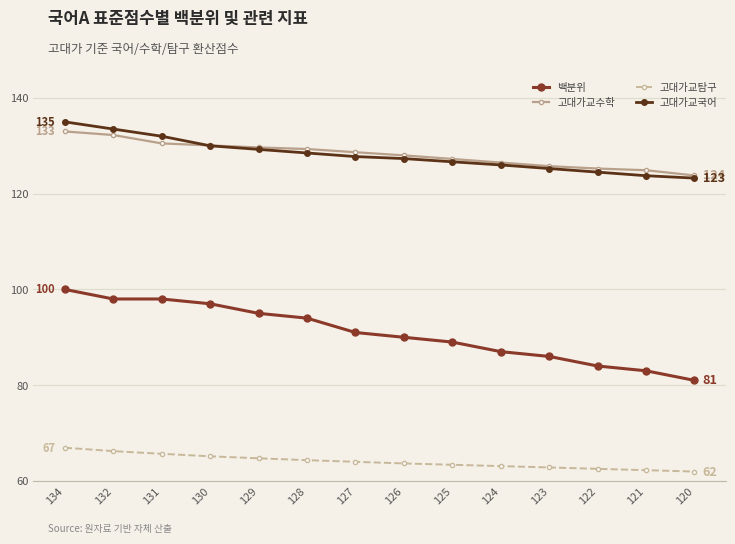

Which series has the widest spread of values?

백분위